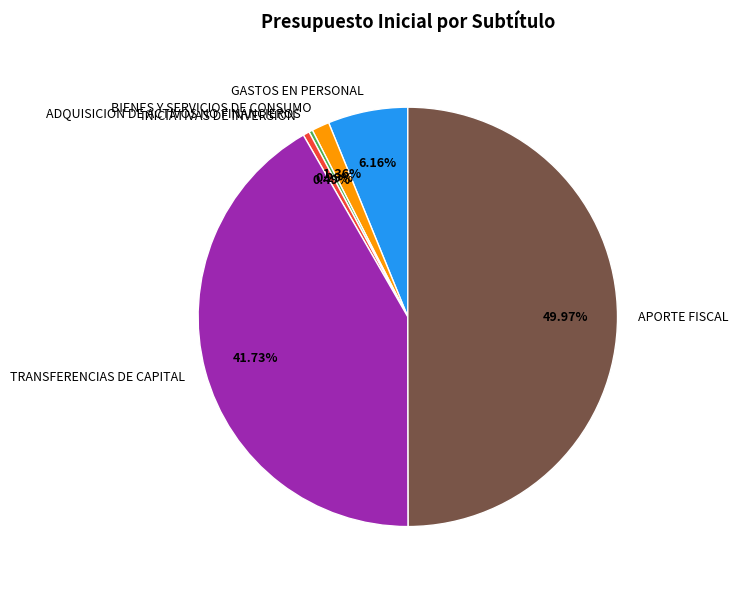

Is BIENES Y SERVICIOS DE CONSUMO the majority of the pie?

No